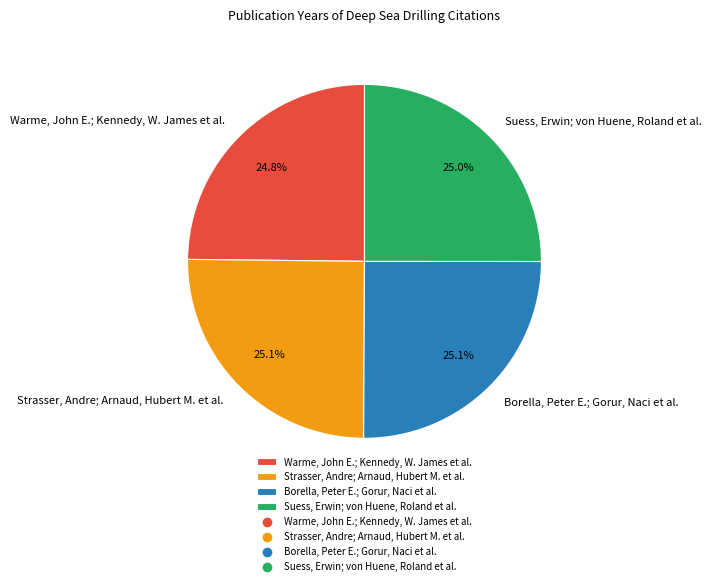

Does Strasser, Andre; Arnaud, Hubert M. et al. account for over 50% of the chart?

No